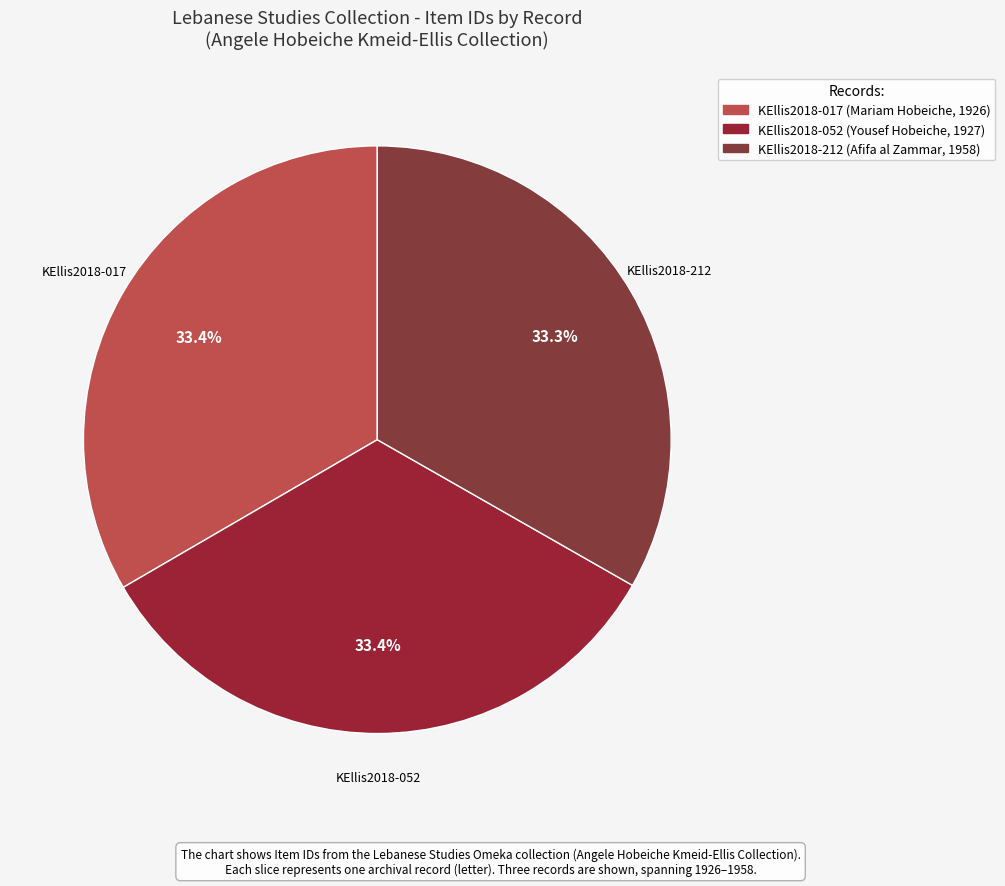

The KEllis2018-212 (Afifa al Zammar, 1958) slice represents 33% of the pie. True or false?

True